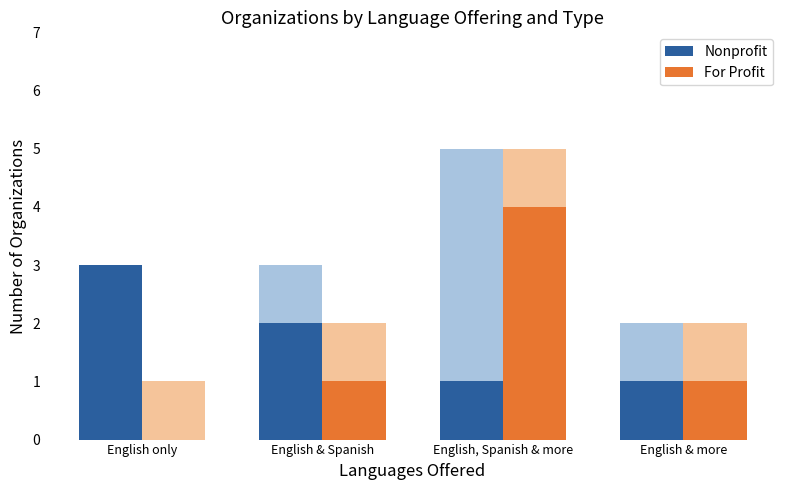

Count the number of categories in the chart.

4